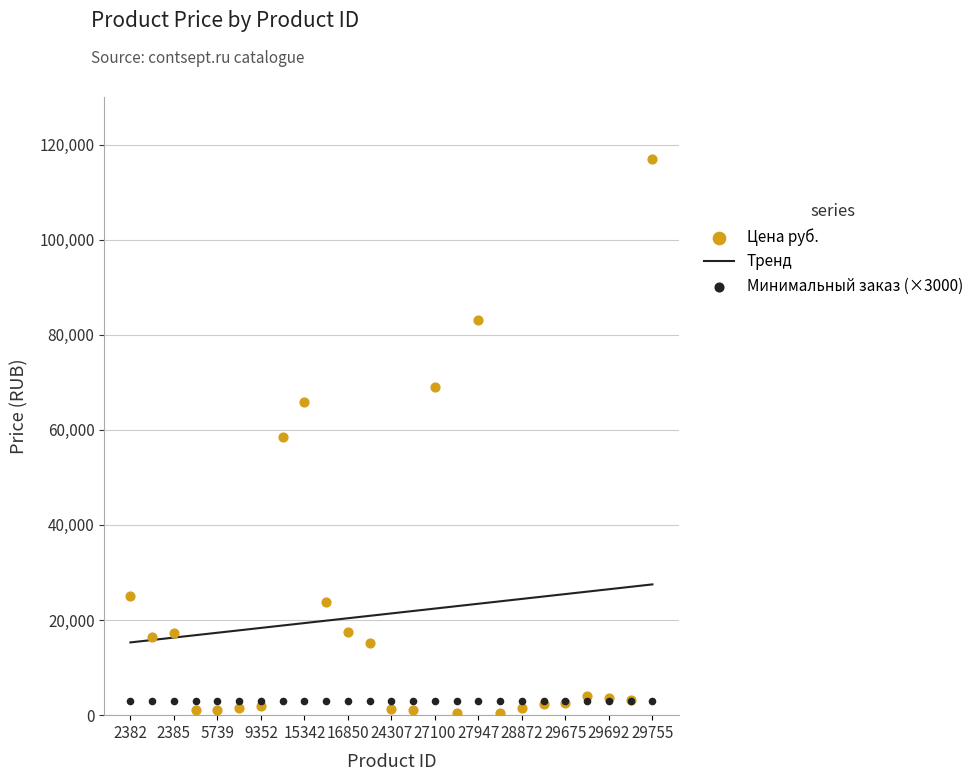

Which series contains the highest Y value?

Цена руб.